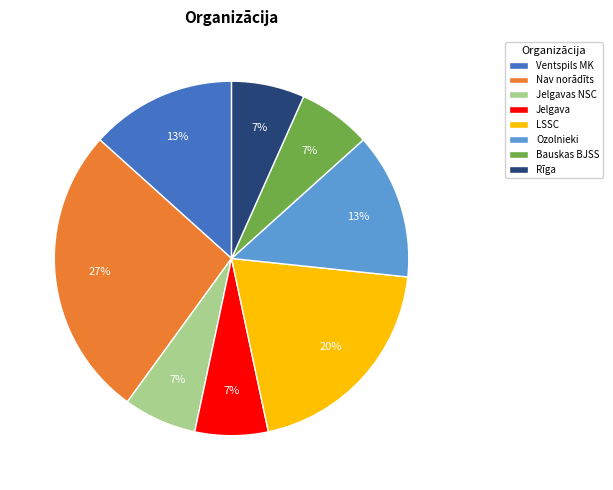

How many slices are in this pie chart?

8